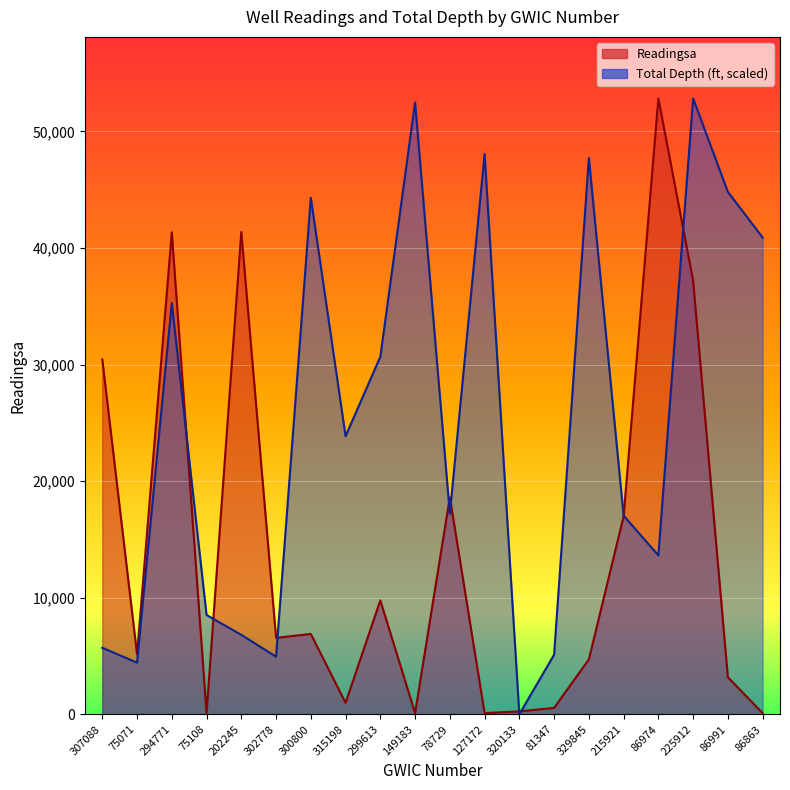

Between 75071 and 127172, which series saw the biggest shift?

Total Depth (ft, scaled)